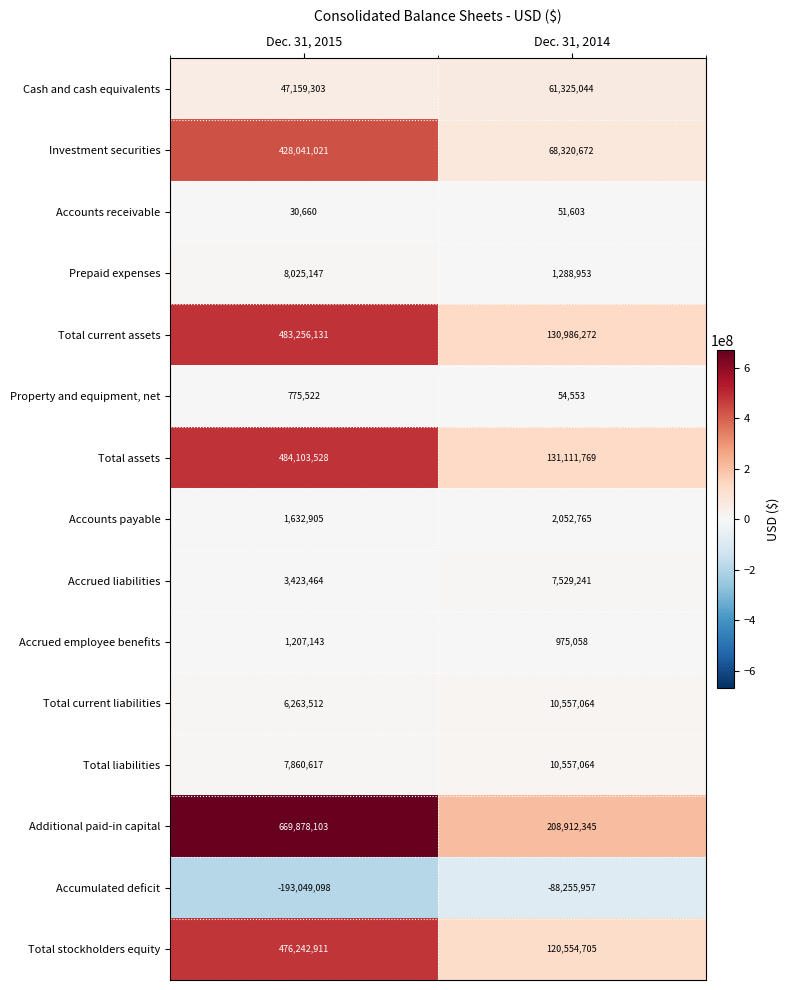

Which series has the largest range (max minus min)?

Additional paid-in capital